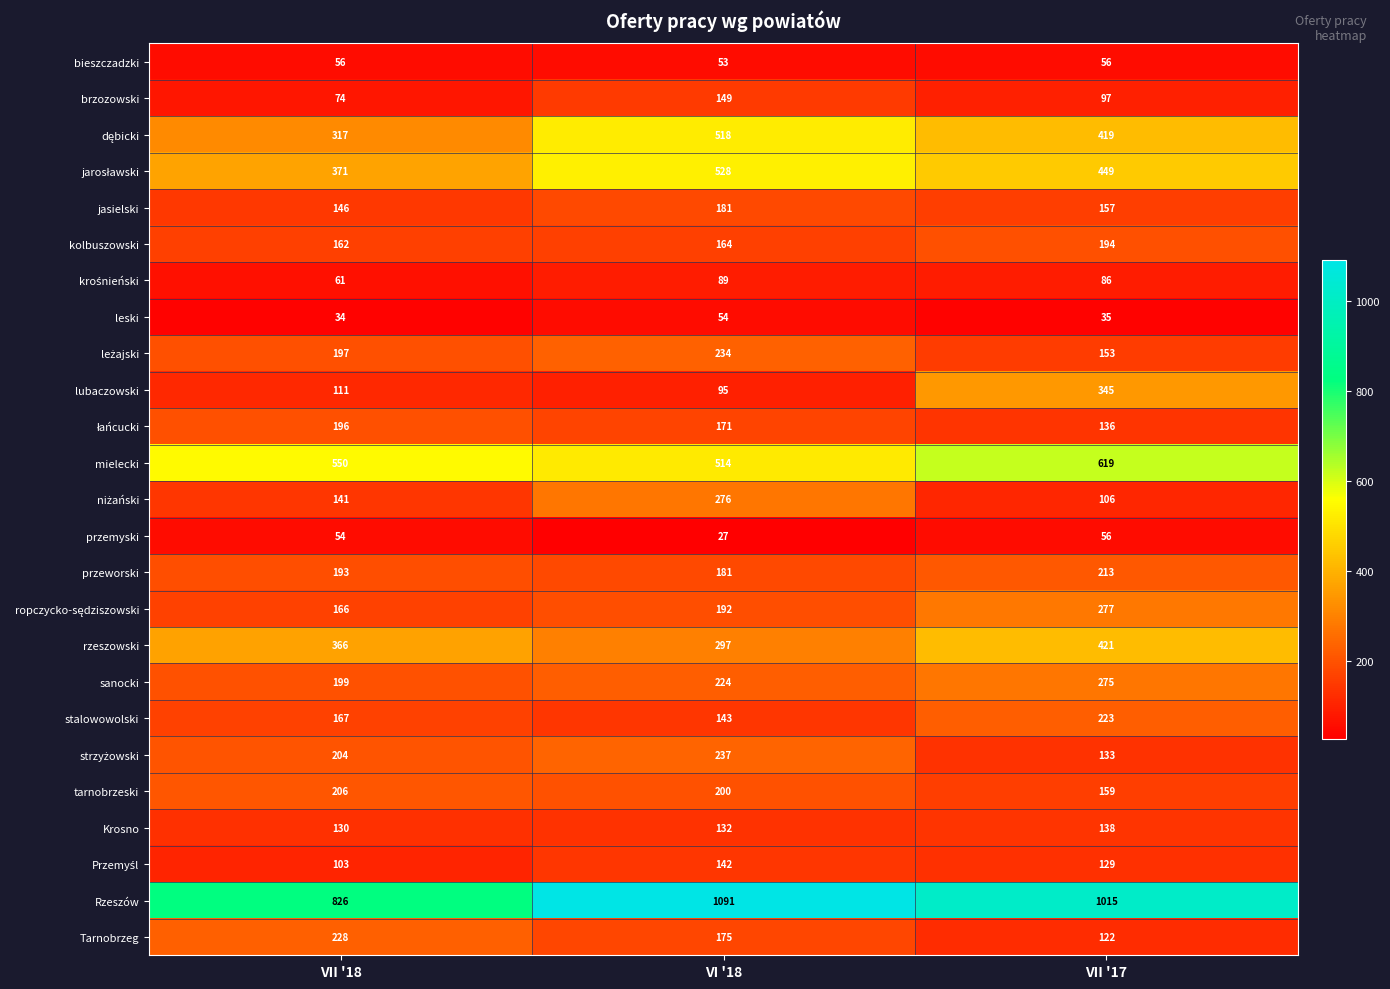

The przeworski series shows 193 at VII '18. True or false?

True